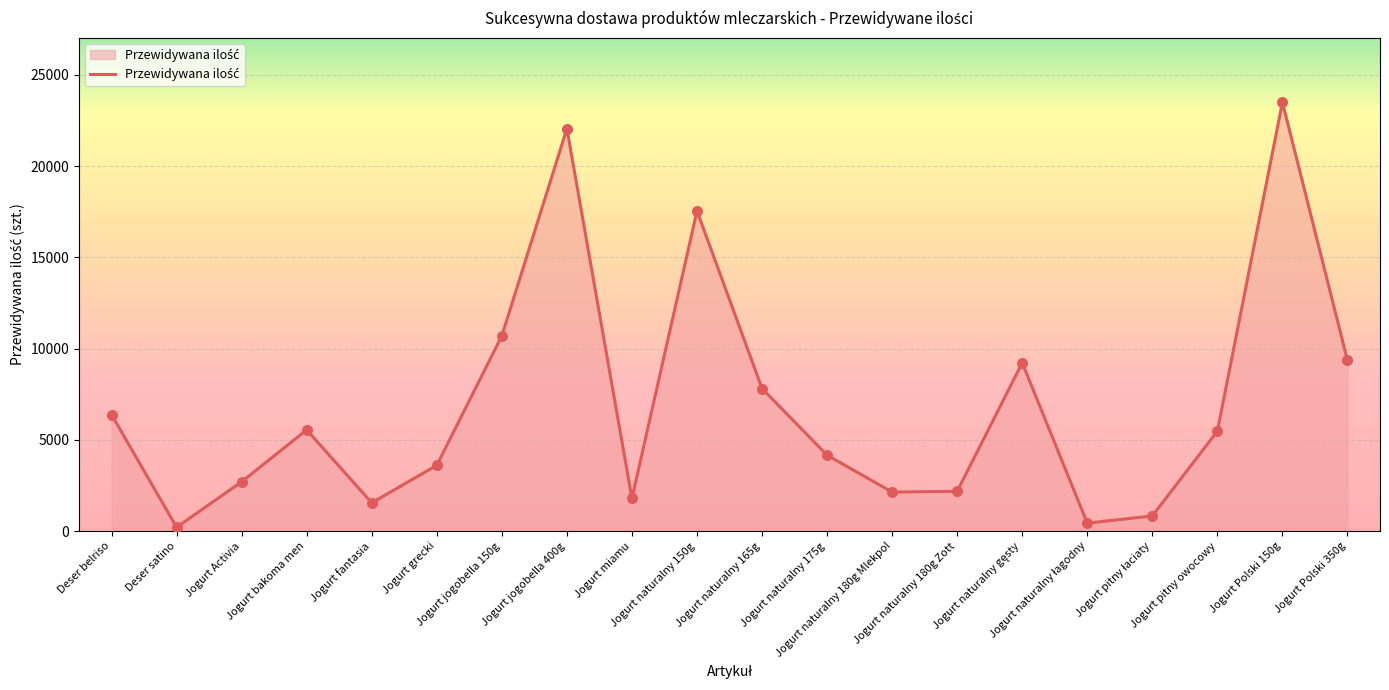

Which has a higher value, Jogurt naturalny 180g Mlekpol or Jogurt bakoma men?

Jogurt bakoma men